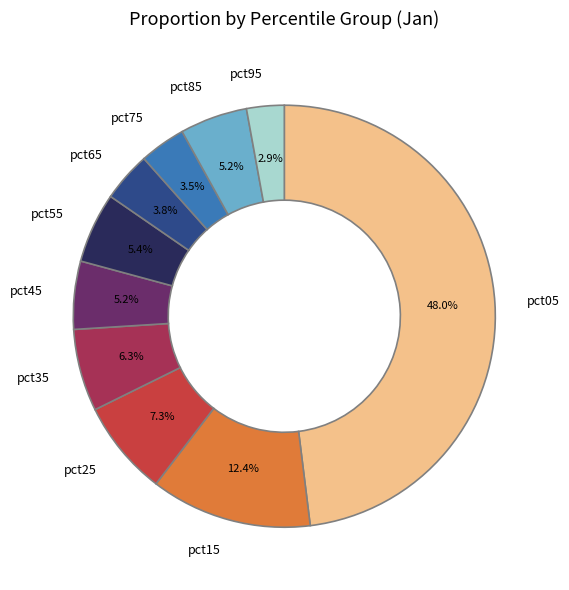

To the nearest percent, what is the average slice percentage?

10%